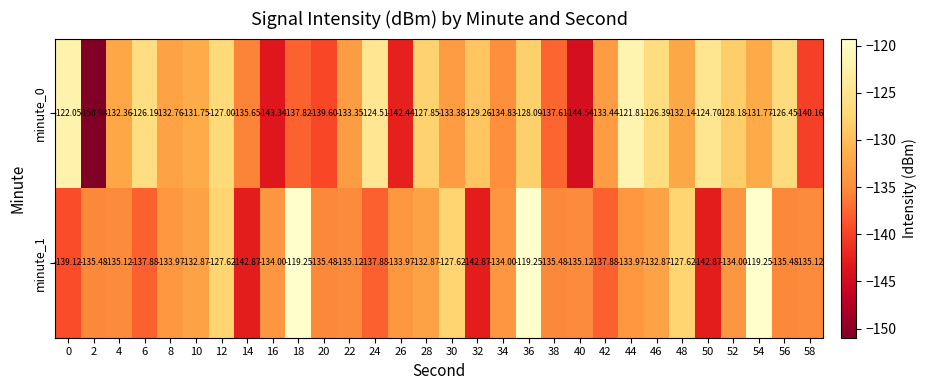

Is the value of minute_1 at 34 greater than the value of minute_0 at 44?

No